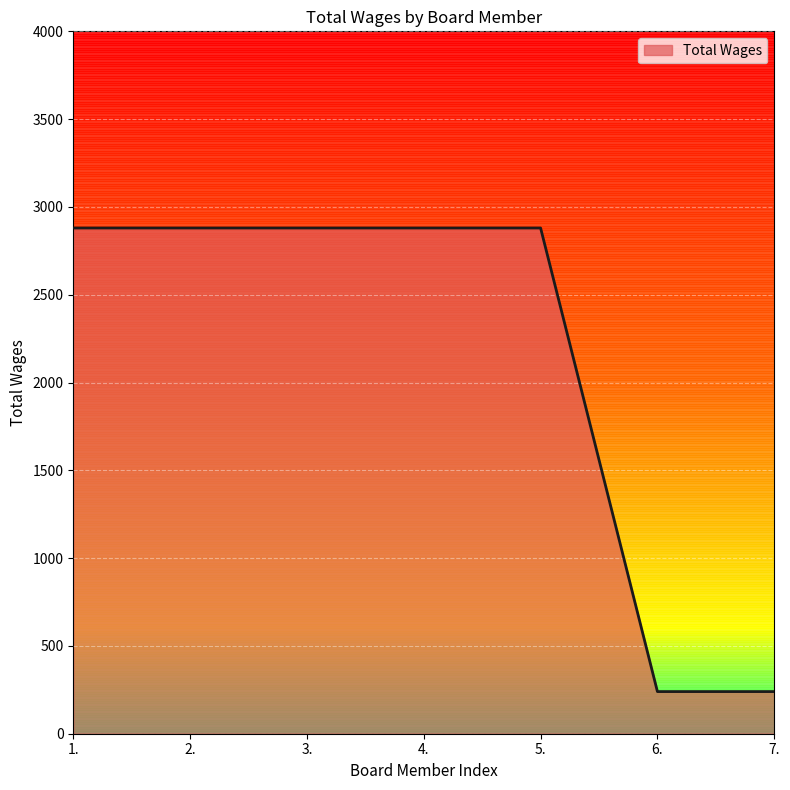

What position from the left is 5.?

5